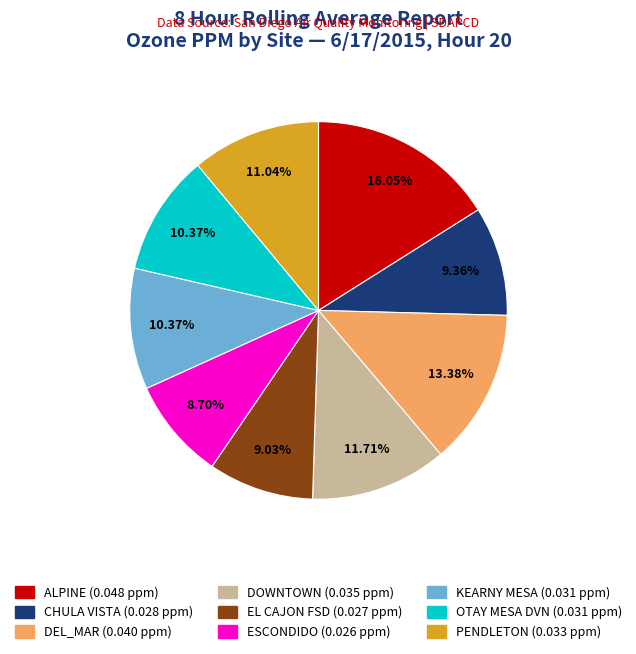

To the nearest percent, what portion does CHULA VISTA represent?

9%